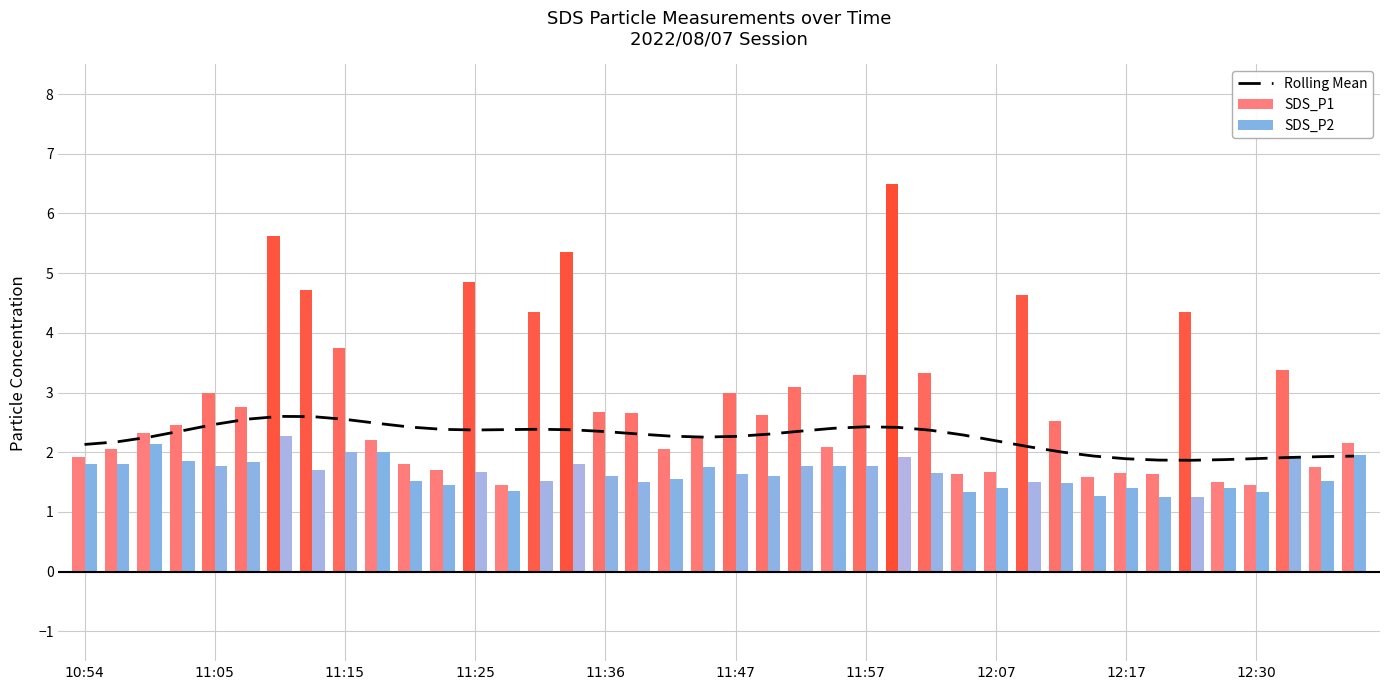

What are all the series names shown in the legend?

Rolling Mean, SDS_P1, SDS_P2